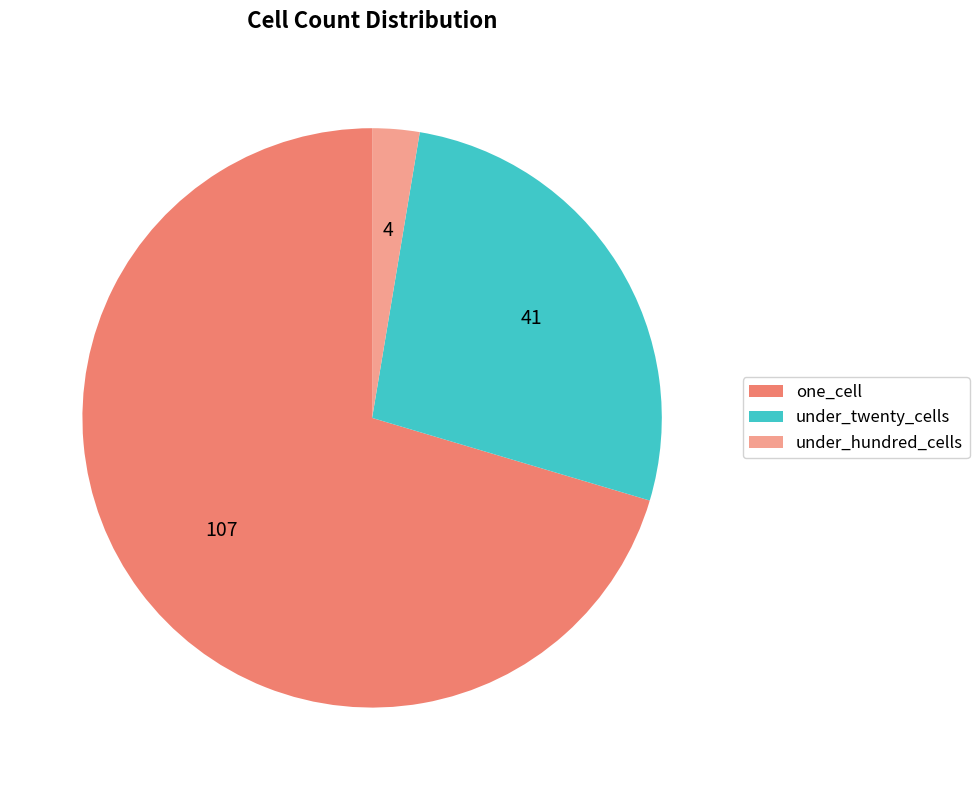

True or false: one_cell accounts for 70% of the total.

True